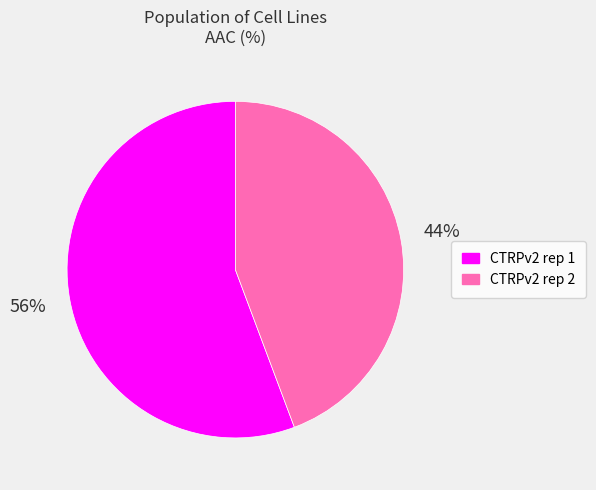

Which has a higher value, CTRPv2 rep 1 or CTRPv2 rep 2?

CTRPv2 rep 1